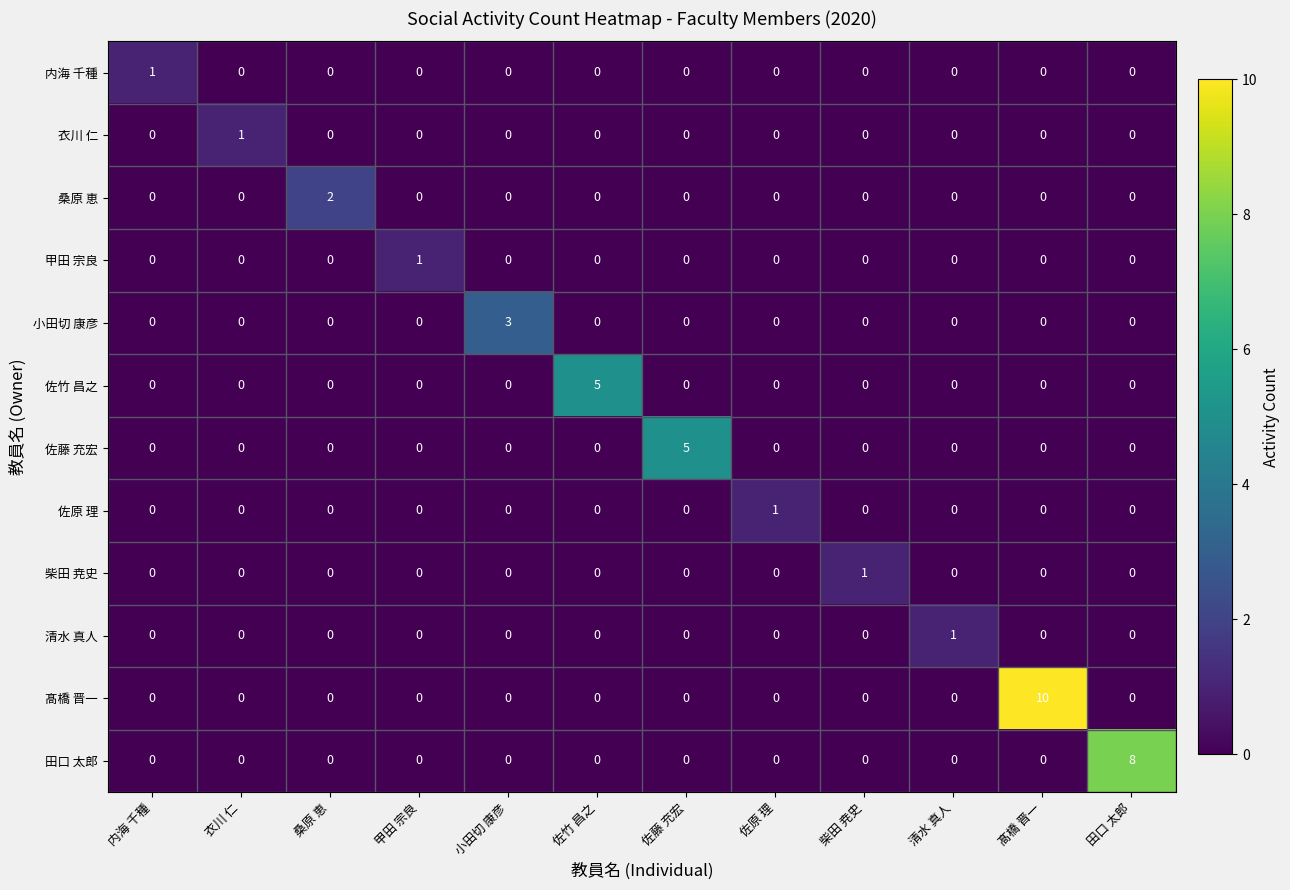

What is the spread (max minus min) of values at 髙橋 晋一?

10